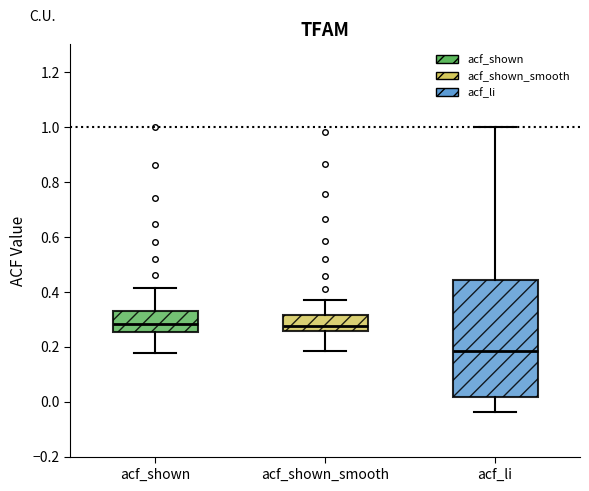

Reading left to right, transcribe this box plot: for each box, give where its median line is, the range the box spans, and where its two whiskers end, as read against the y-axis. The values are not printed on the chart, so give them approximately, as read against the axis.

acf_shown: median 0.28, box 0.26 to 0.32, whiskers 0.18 to 0.42
acf_shown_smooth: median 0.28, box 0.26 to 0.32, whiskers 0.18 to 0.36
acf_li: median 0.18, box 0.02 to 0.44, whiskers -0.04 to 1.00